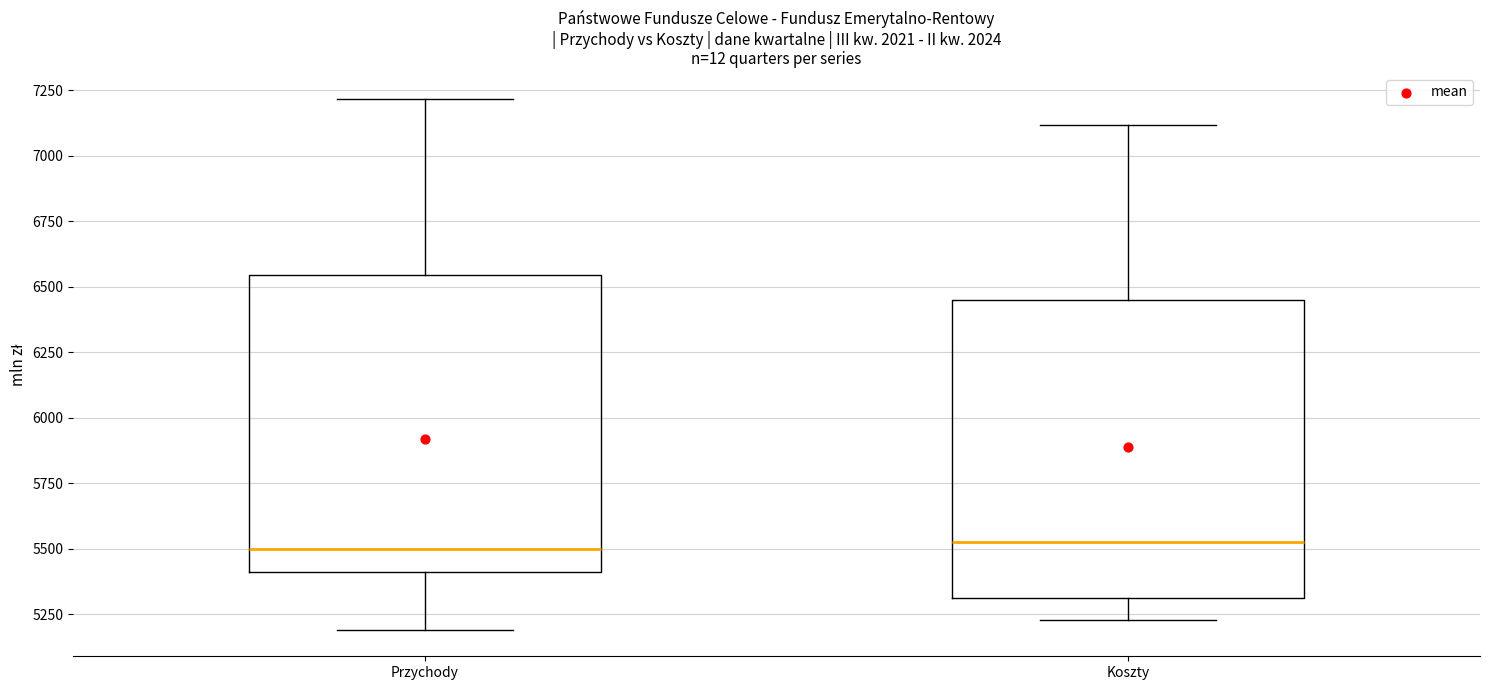

Reading left to right, read every box against the y-axis: the position of its median line, the range the box covers, and the ends of its whiskers. The values are not printed on the chart, so give them approximately, as read against the axis.

Przychody: median 5500, box 5400 to 6550, whiskers 5200 to 7200
Koszty: median 5550, box 5300 to 6450, whiskers 5250 to 7100